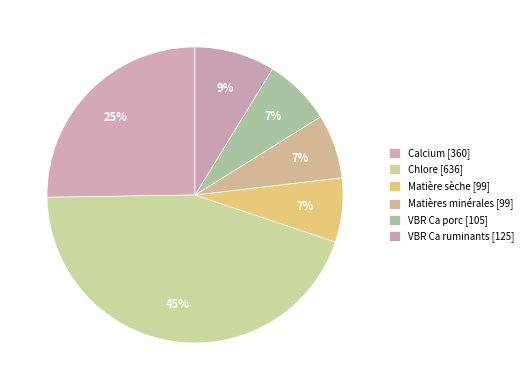

How many segments does this pie chart have?

6